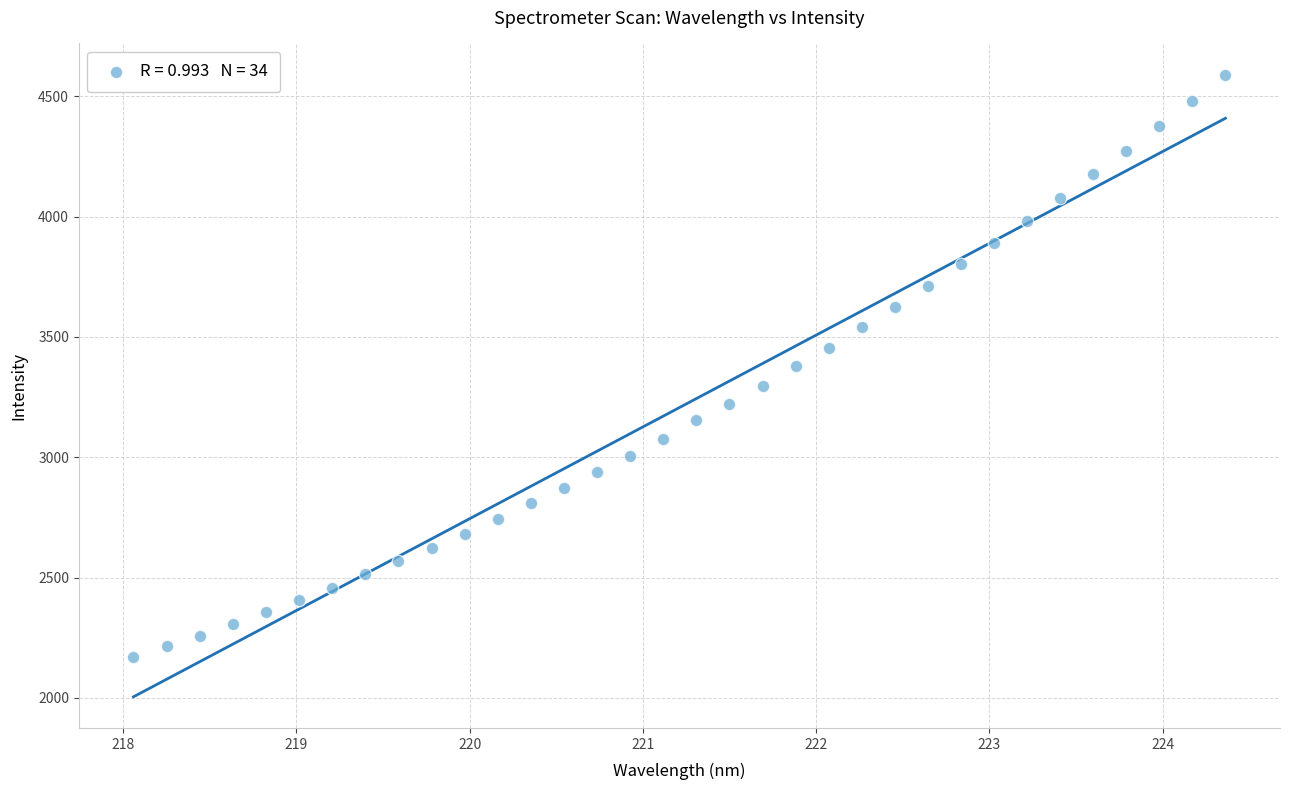

What is the range of X values (max minus min)?

6.3